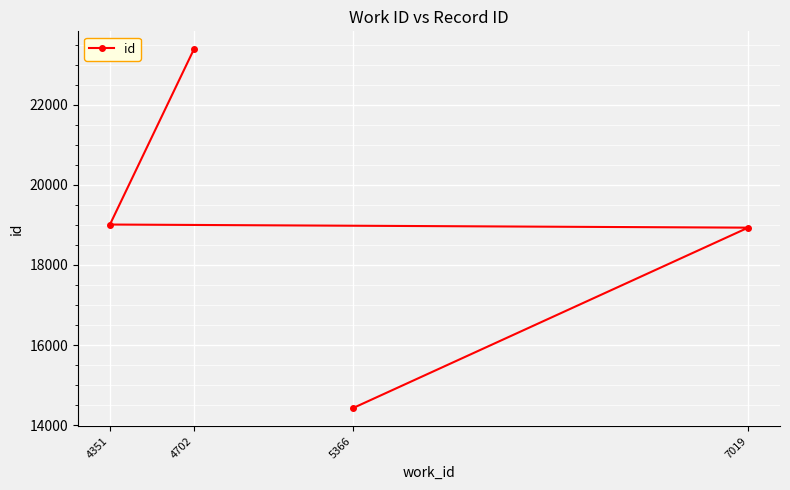

What is the difference between the maximum and minimum values?

8970